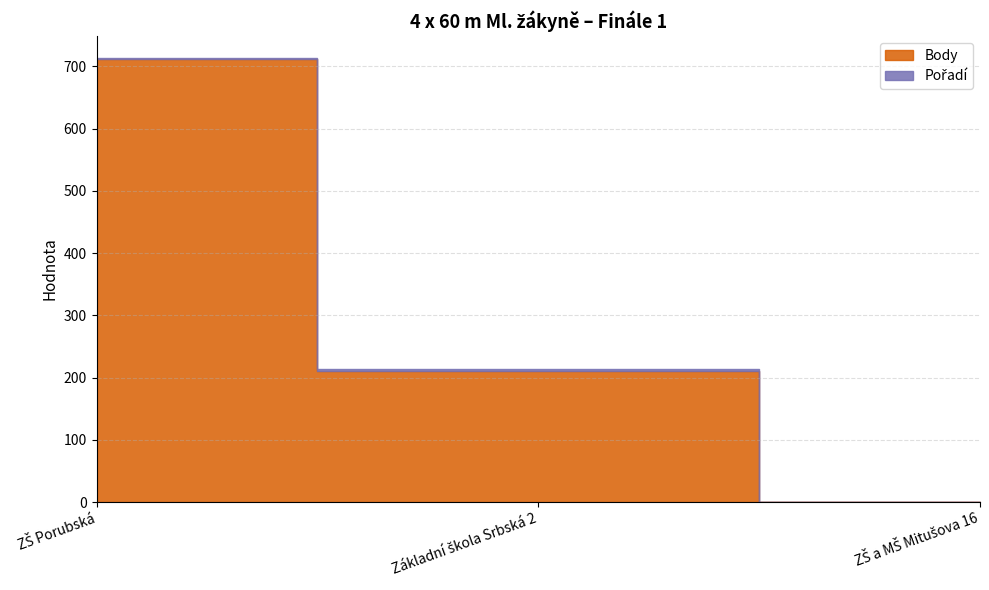

How many categories are shown in the chart?

3